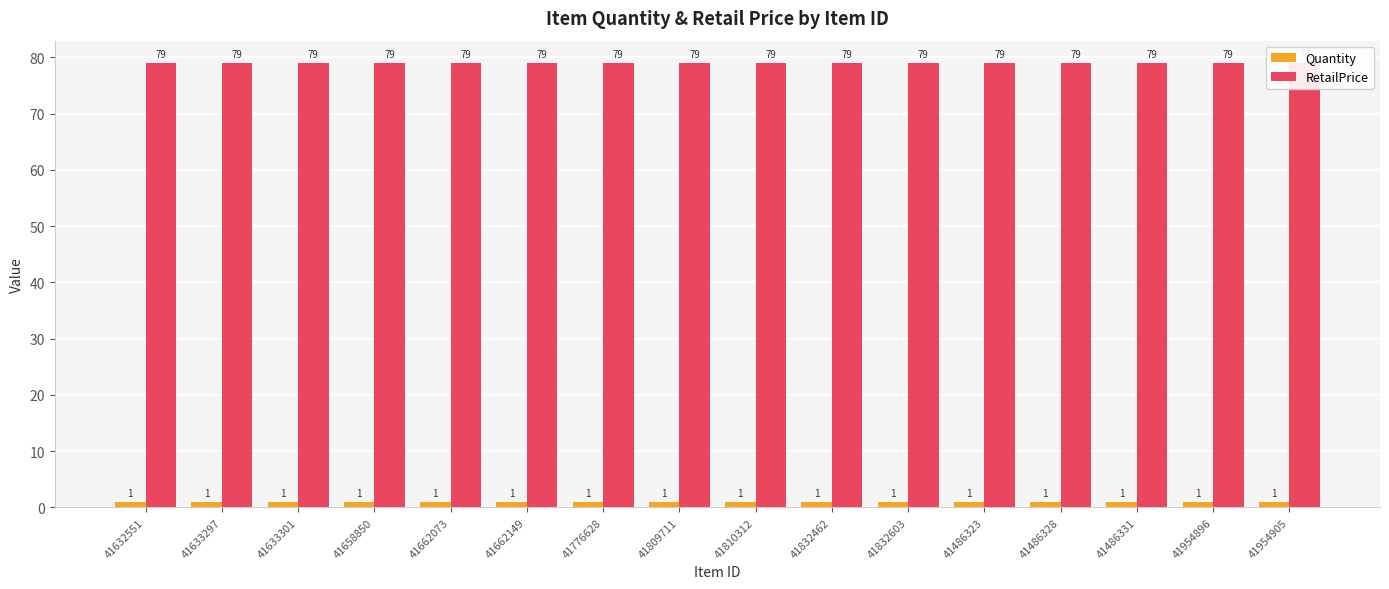

Rank the series at 41810312 from highest to lowest value.

RetailPrice, Quantity